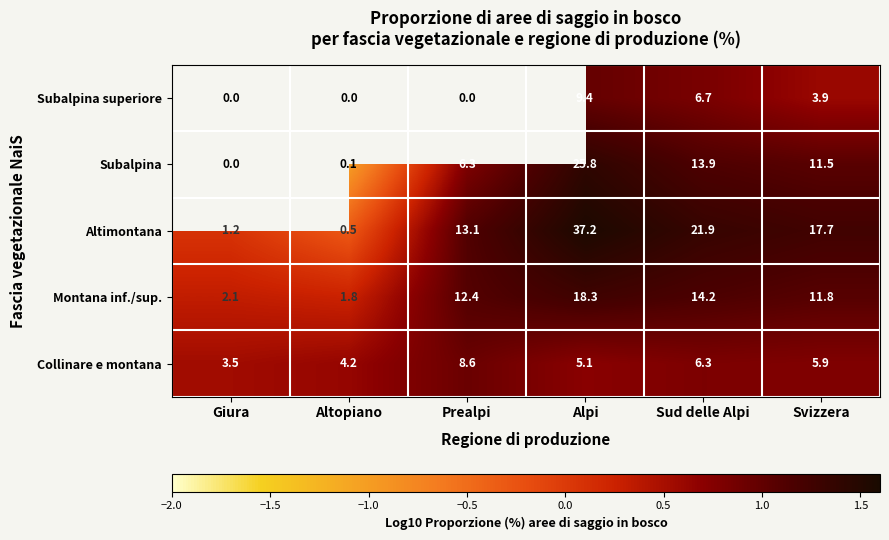

Rank the categories by Montana inf./sup. value from lowest to highest.

Altopiano, Giura, Svizzera, Prealpi, Sud delle Alpi, Alpi